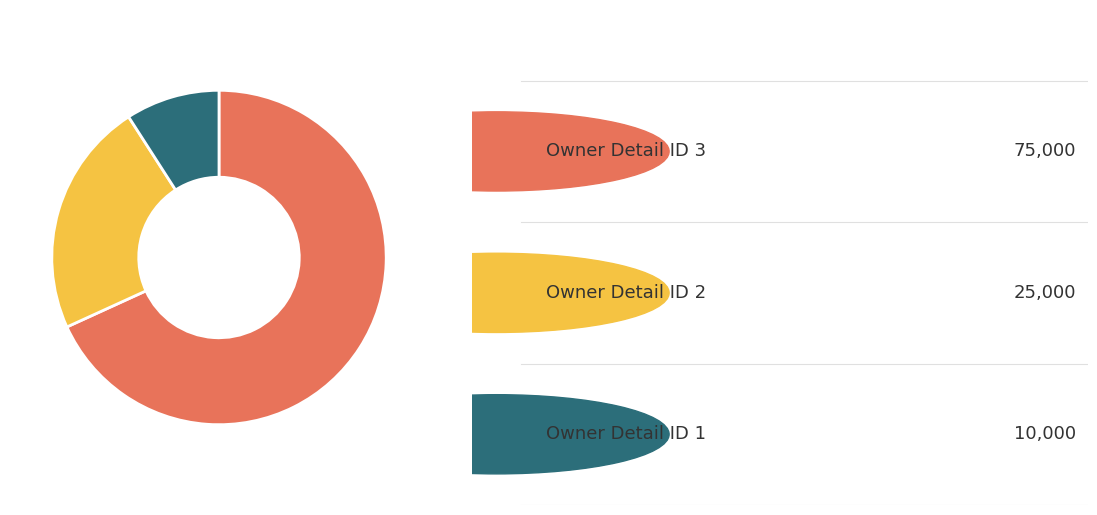

Is there a majority slice in this chart?

Yes